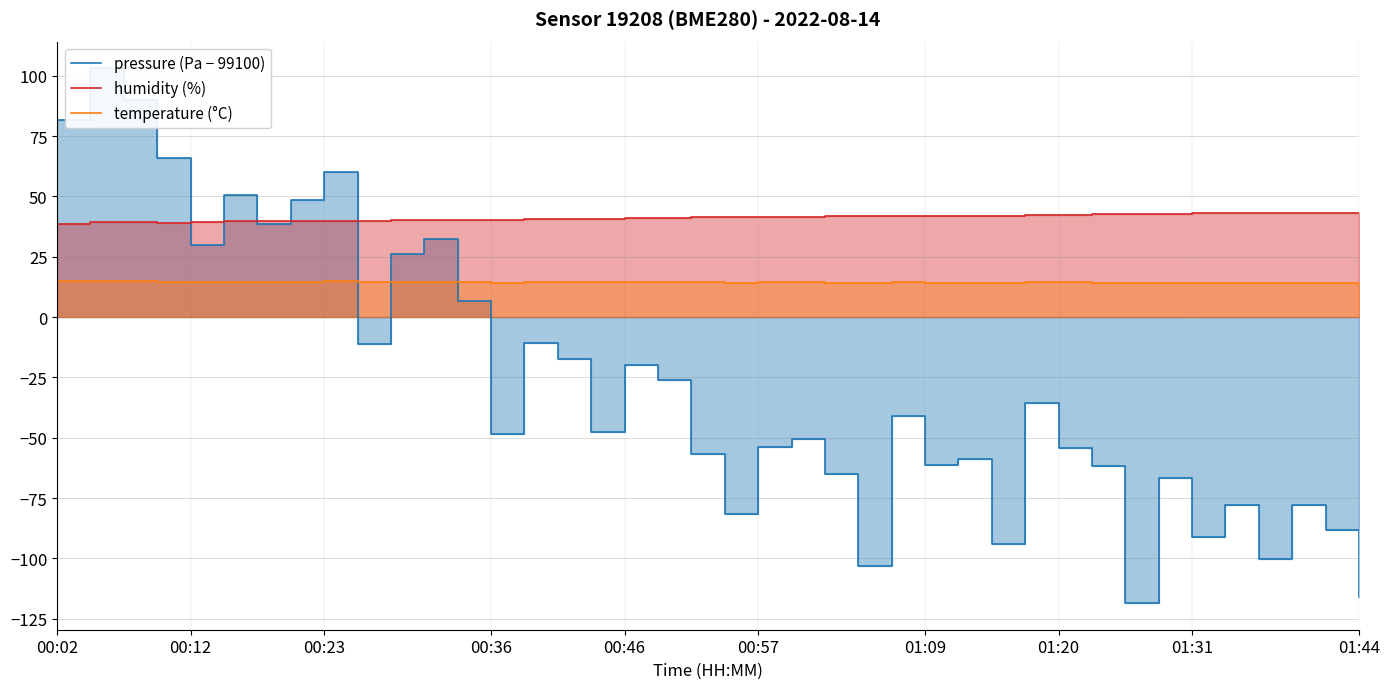

Is the value of humidity (%) at 29 greater than the value of pressure (Pa − 99100) at 19?

Yes